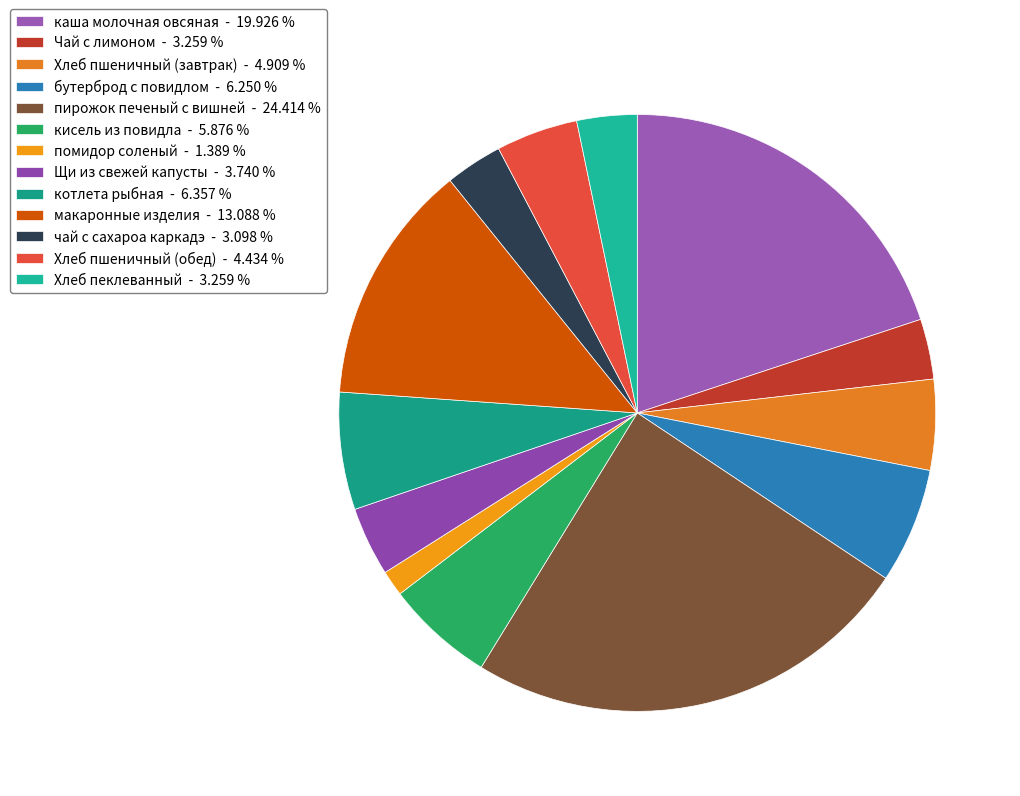

The бутерброд с повидлом slice represents 15% of the pie. True or false?

False